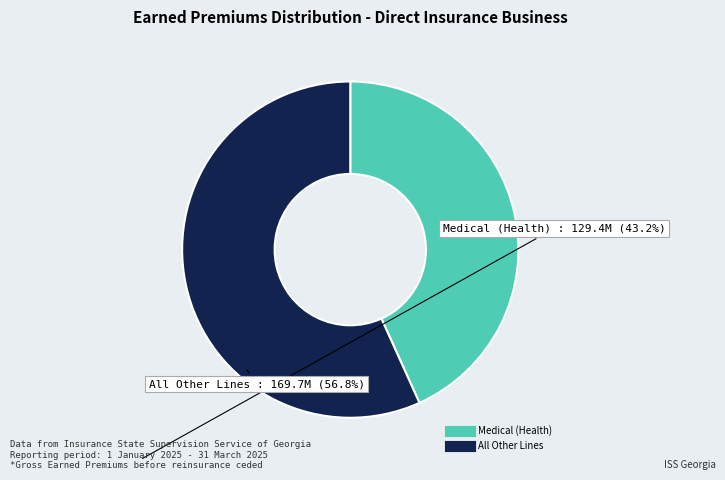

Does any single category account for the majority?

Yes